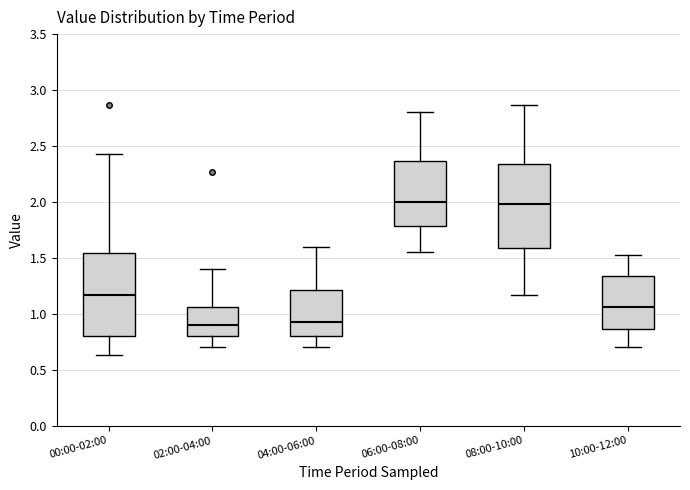

Reading left to right, read every box against the y-axis: the position of its median line, the range the box covers, and the ends of its whiskers. The values are not printed on the chart, so give them approximately, as read against the axis.

00:00-02:00: median 1.15, box 0.80 to 1.55, whiskers 0.65 to 2.45
02:00-04:00: median 0.90, box 0.80 to 1.05, whiskers 0.70 to 1.40
04:00-06:00: median 0.95, box 0.80 to 1.20, whiskers 0.70 to 1.60
06:00-08:00: median 2.00, box 1.80 to 2.35, whiskers 1.55 to 2.80
08:00-10:00: median 2.00, box 1.60 to 2.35, whiskers 1.15 to 2.85
10:00-12:00: median 1.05, box 0.85 to 1.35, whiskers 0.70 to 1.55